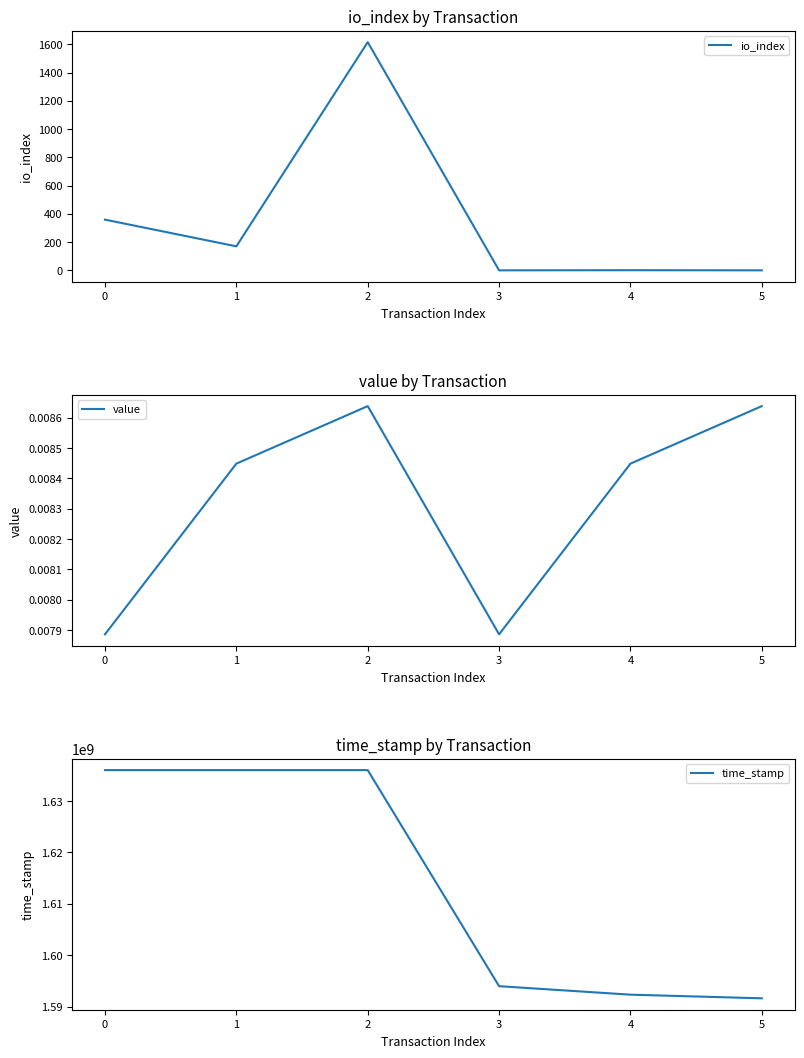

What is the average value of the io_index series?

358